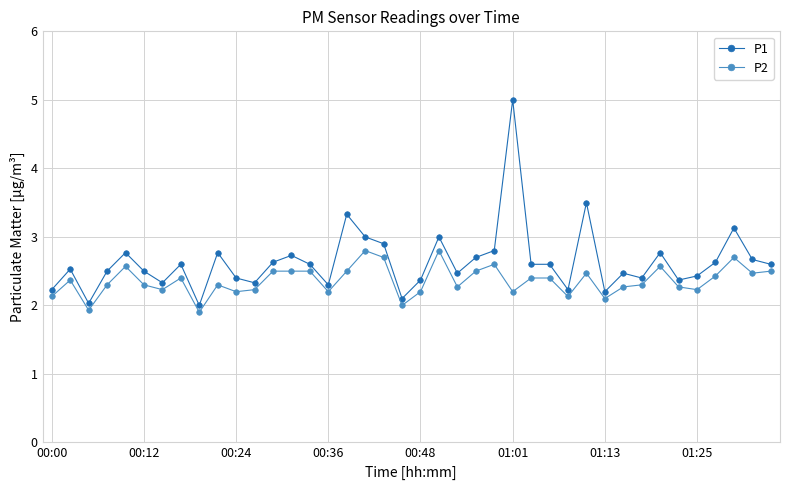

What is the difference between the second highest and minimum values in the P1 series?

1.5